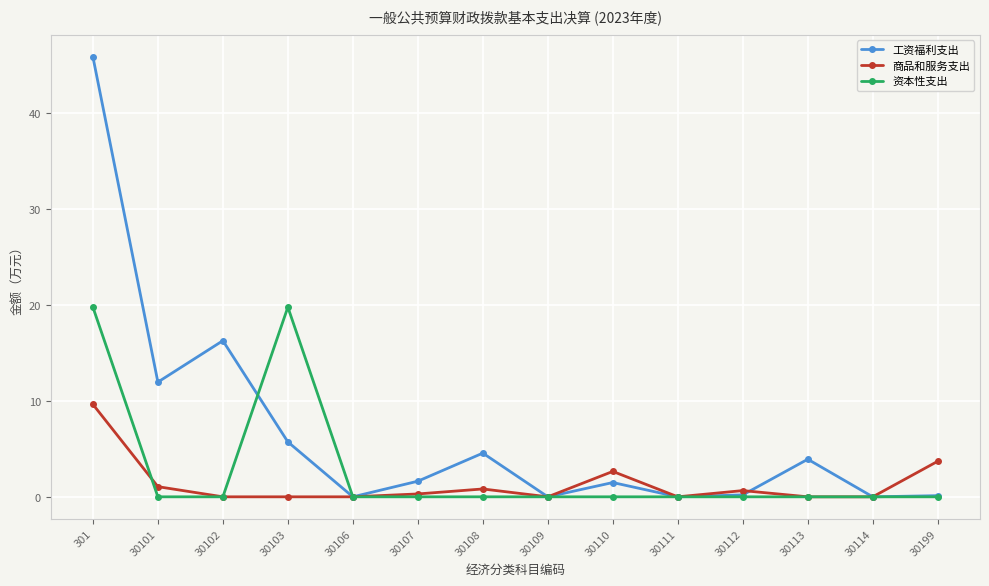

At which label does 工资福利支出 first exceed 1?

301